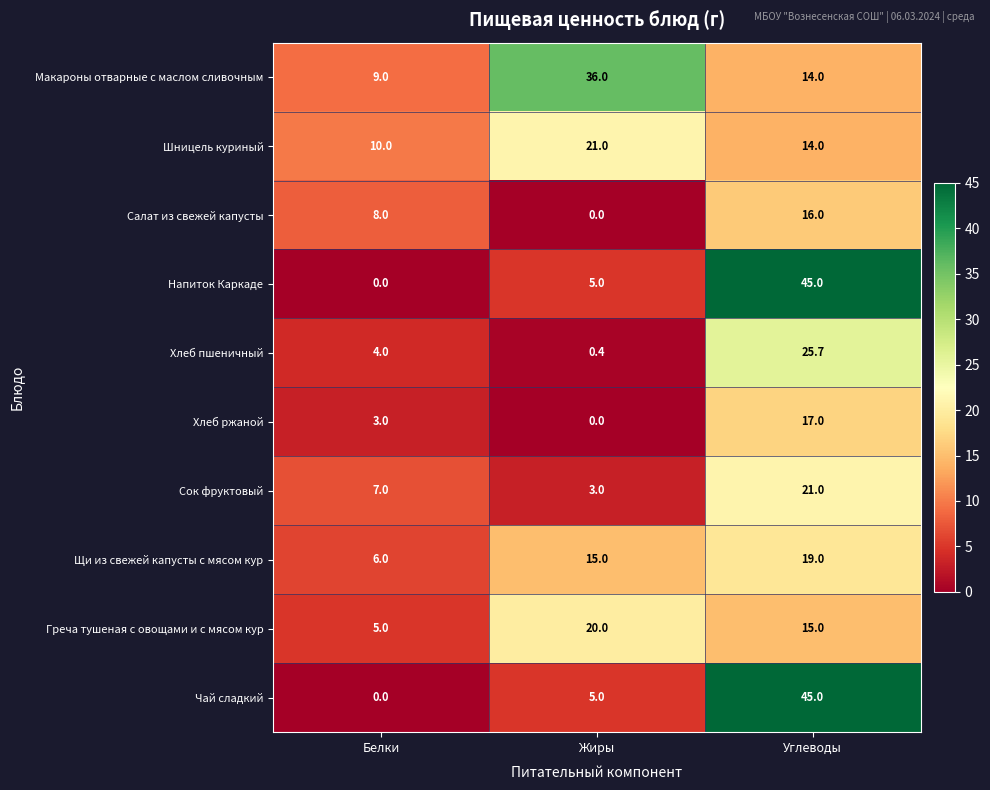

Reading right to left, extract all data points from this chart.

Макароны отварные с маслом сливочным: 14.0	36.0	9.0
Шницель куриный: 14.0	21.0	10.0
Салат из свежей капусты: 16.0	0.0	8.0
Напиток Каркаде: 45.0	5.0	0.0
Хлеб пшеничный: 25.7	0.4	4.0
Хлеб ржаной: 17.0	0.0	3.0
Сок фруктовый: 21.0	3.0	7.0
Щи из свежей капусты с мясом кур: 19.0	15.0	6.0
Греча тушеная с овощами и с мясом кур: 15.0	20.0	5.0
Чай сладкий: 45.0	5.0	0.0